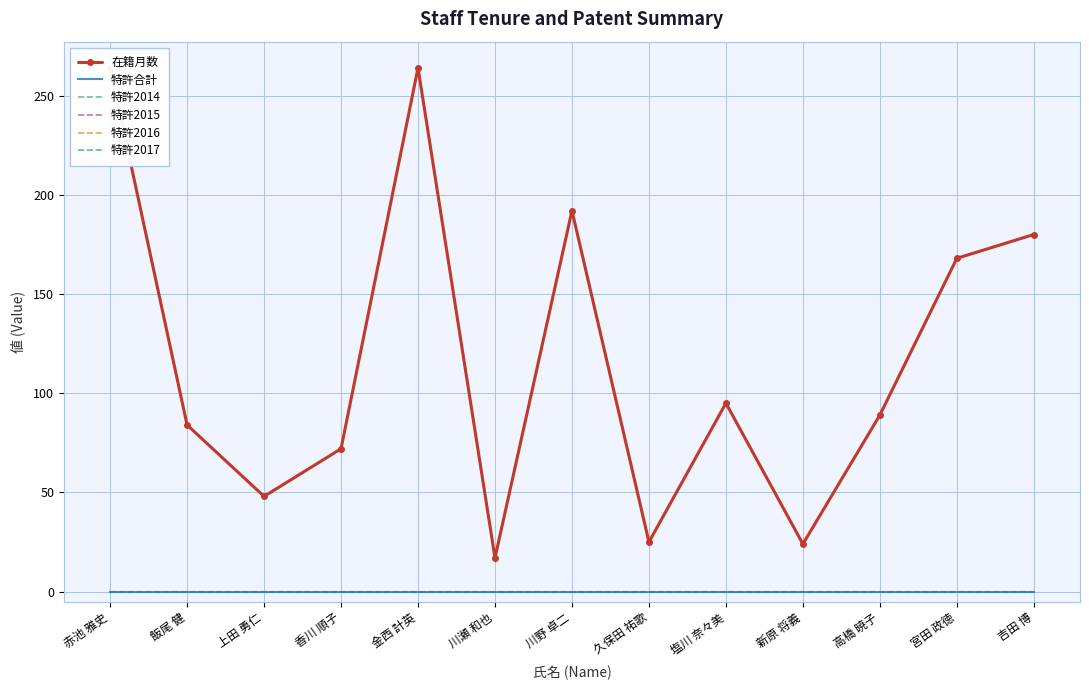

True or false: 特許2015 and 特許2017 cross at least once.

False